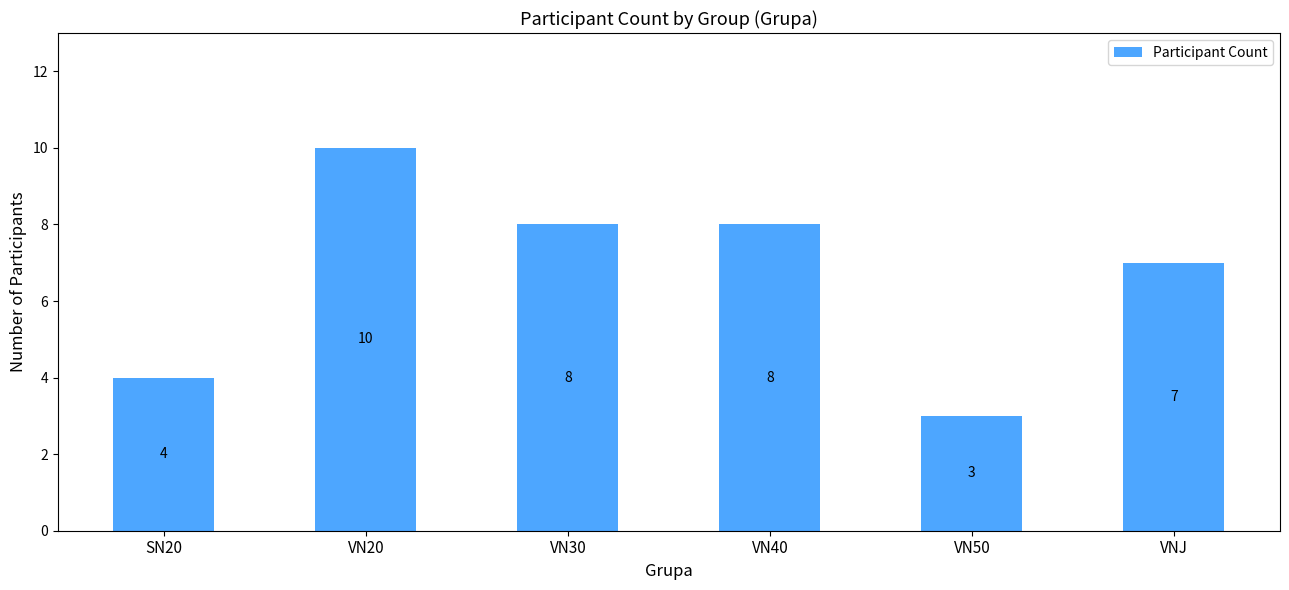

What is the label of the 4th bar from the left?

VN40